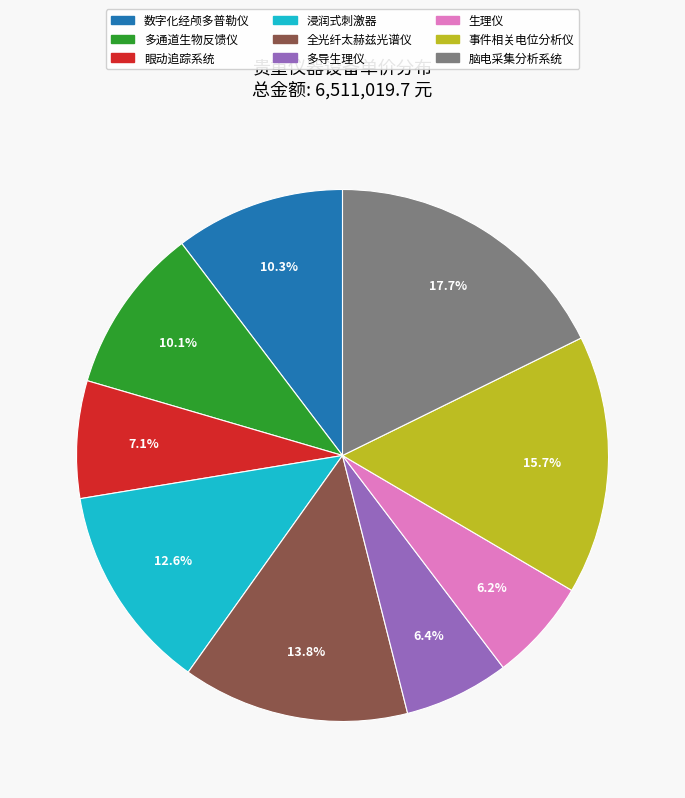

True or false: 生理仪 accounts for 1% of the total.

False